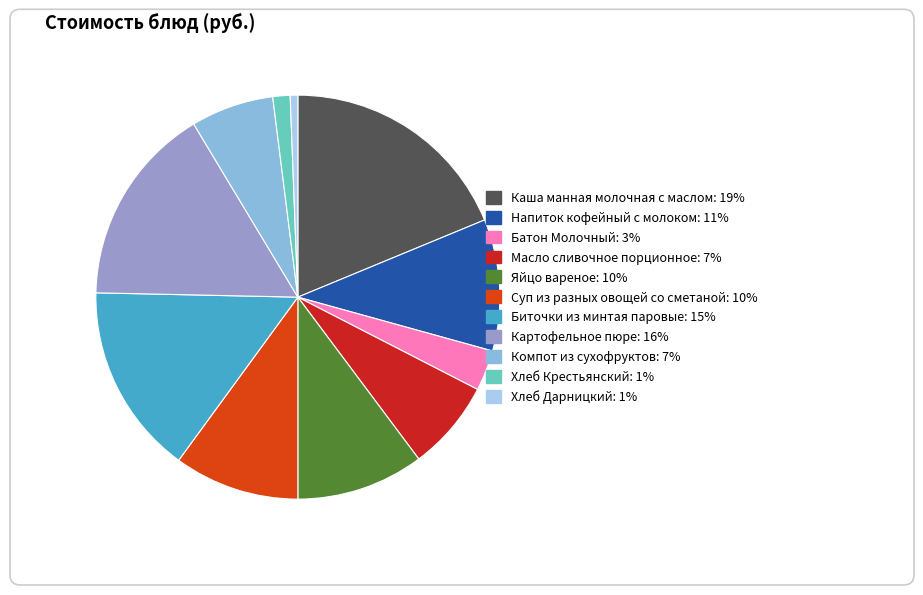

What is the largest slice in the pie chart?

Каша манная молочная с маслом